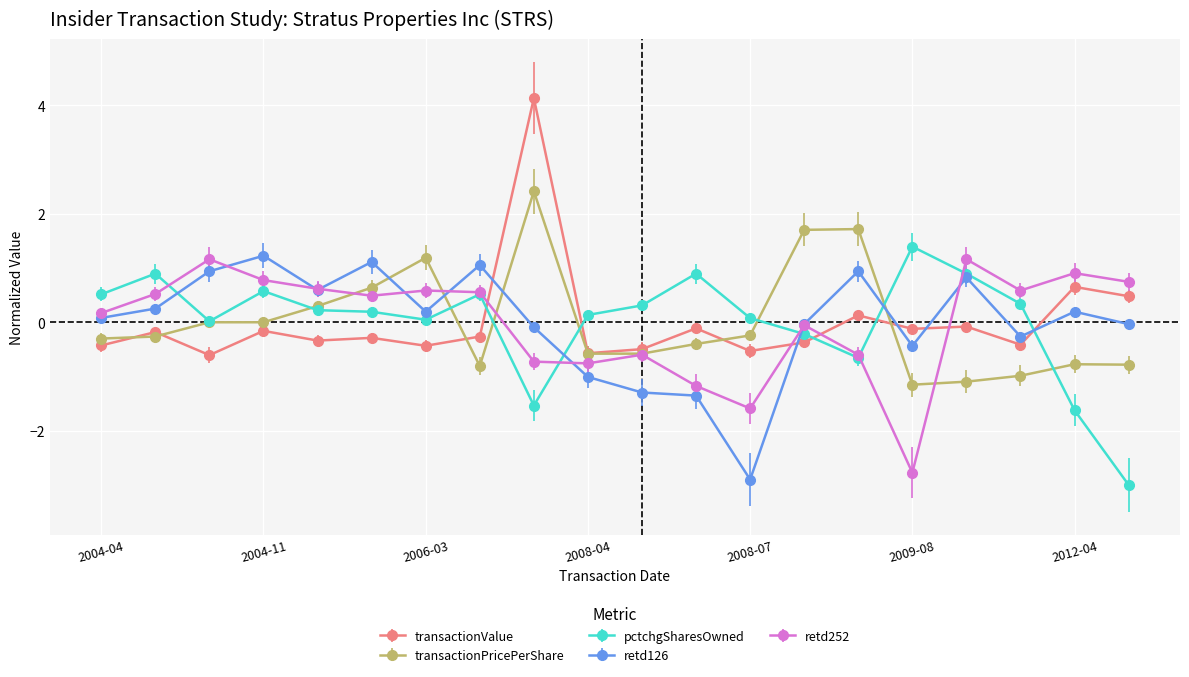

What is the value of the transactionPricePerShare point at the 7th from the left?

1.2